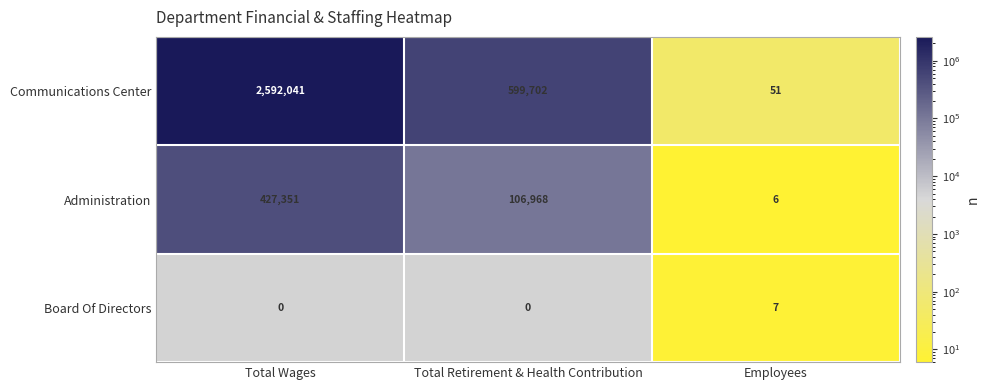

How many Communications Center values are between 51 and 2592041?

3